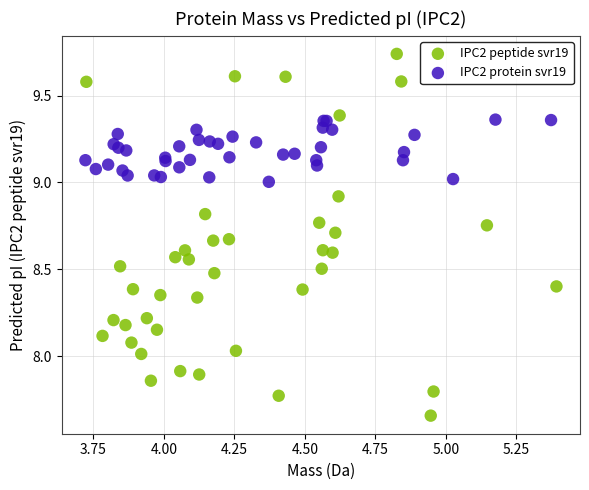

Which series has the widest spread of Y values?

IPC2 peptide svr19